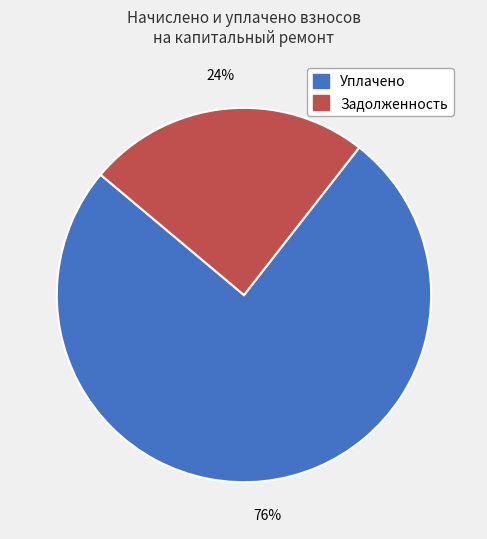

Is there a majority slice in this chart?

Yes